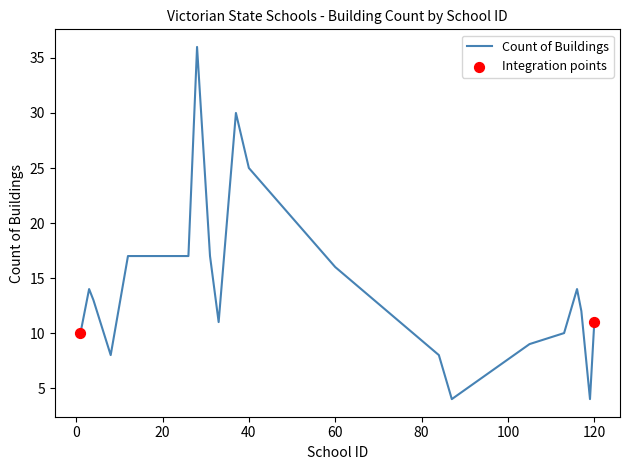

What is the minimum value shown in the chart?

4